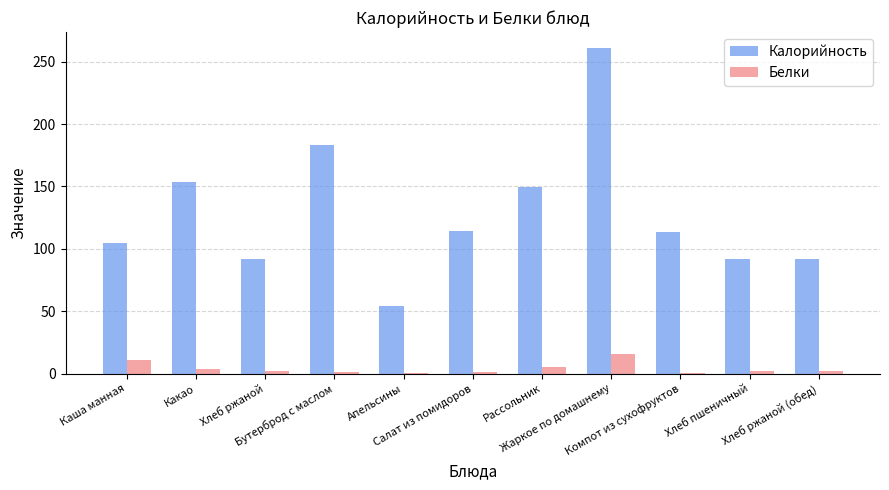

What is the difference between the maximum and minimum values in the Белки series?

15.2